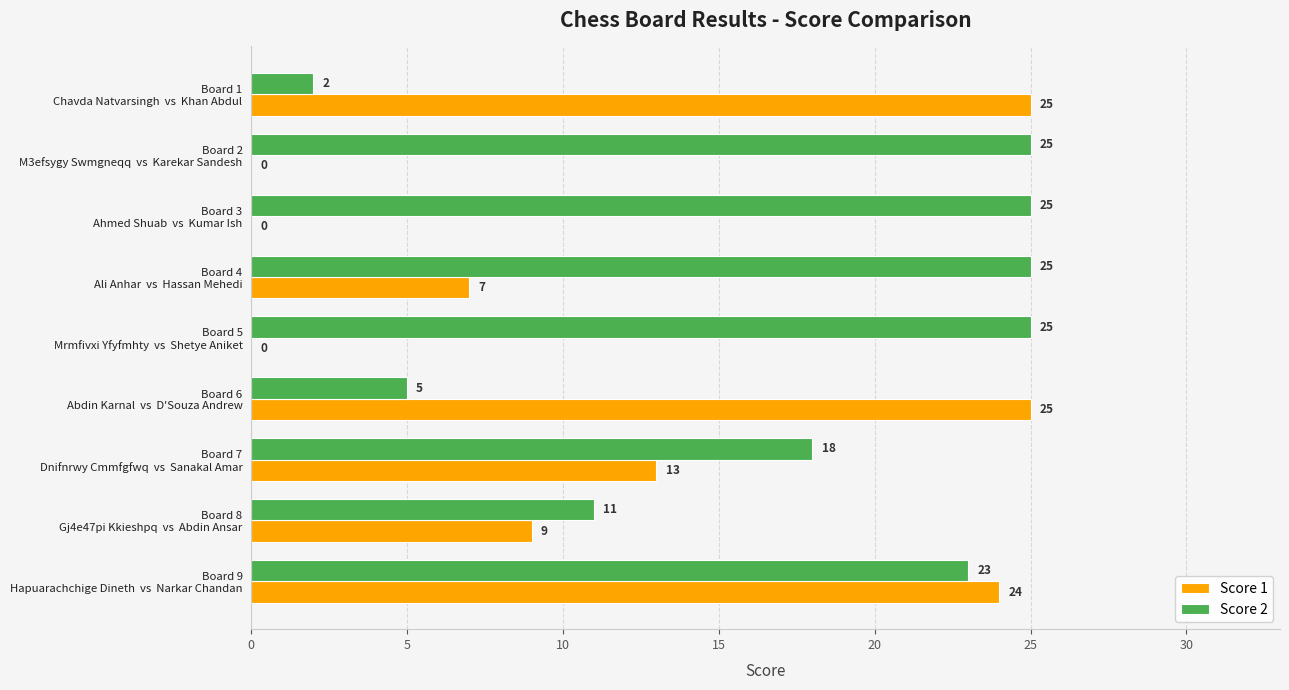

What is the maximum value for Score 2?

25